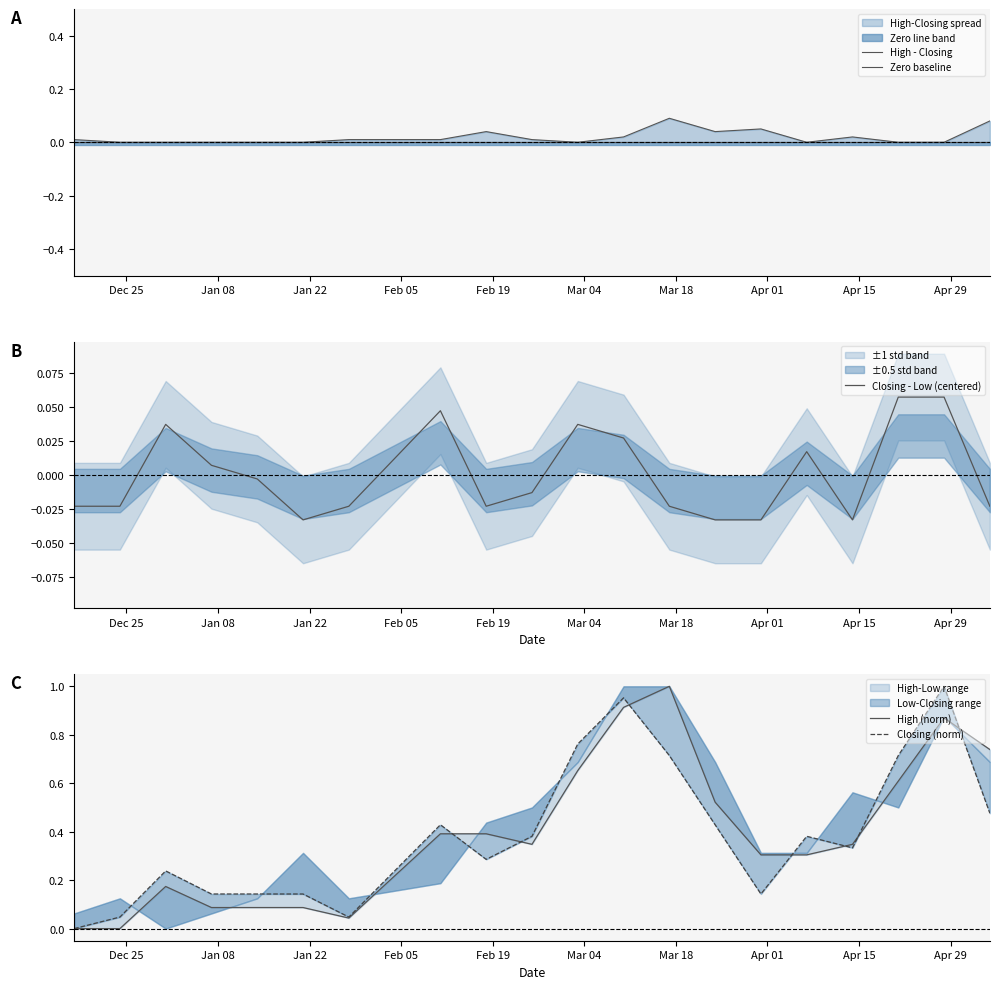

What is the total value across all series at Apr 15?

0.7